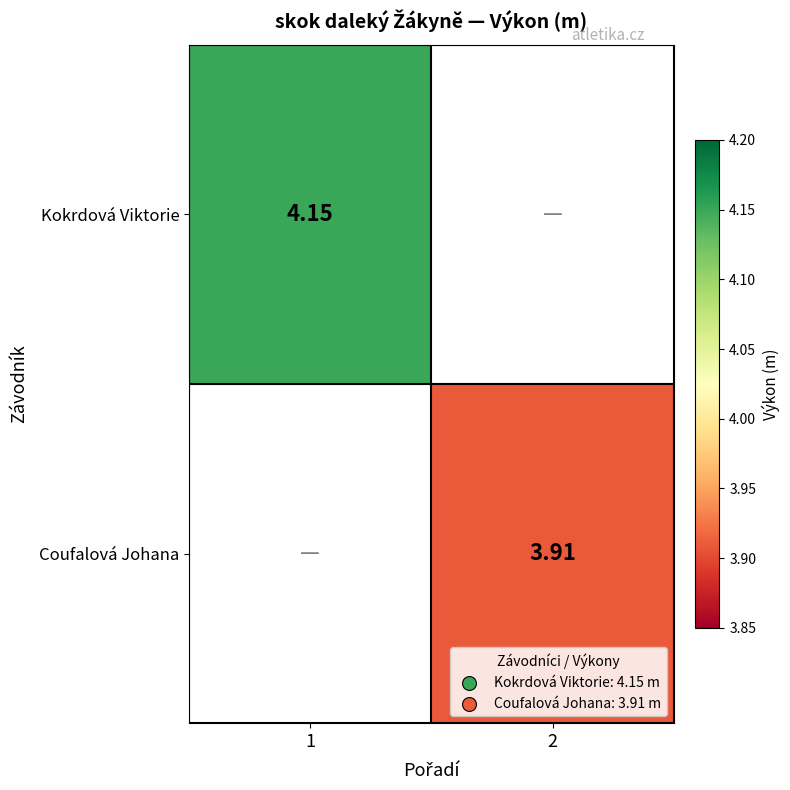

Is the value of Coufalová Johana at 2 greater than the value of Kokrdová Viktorie at 1?

No